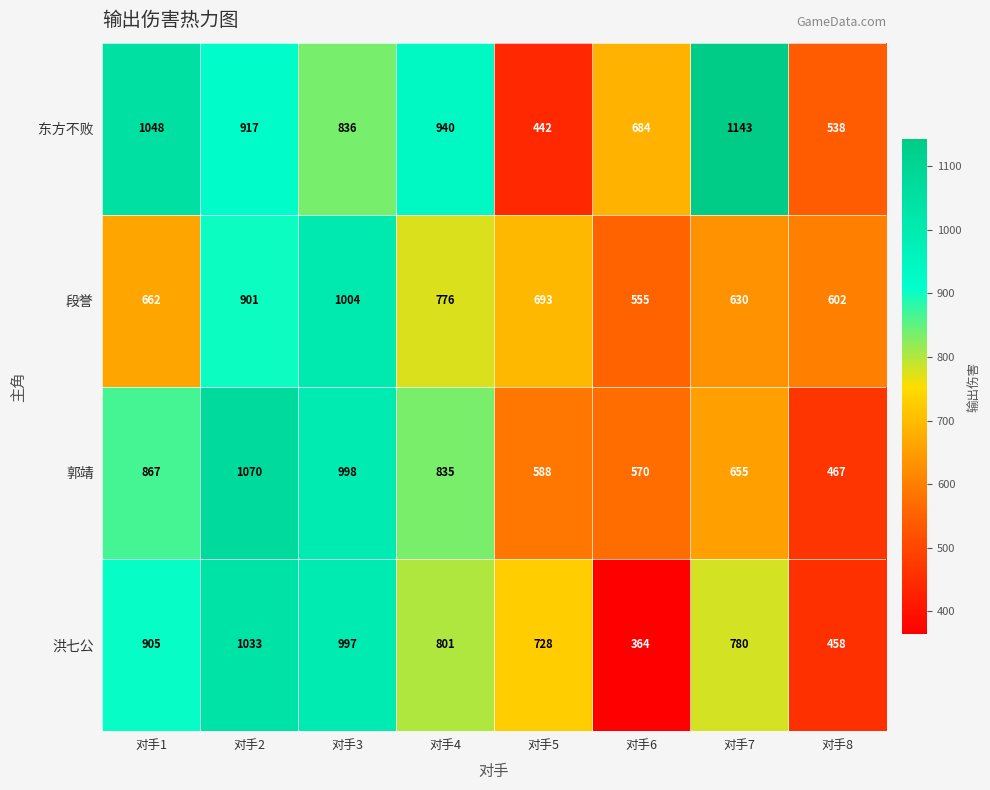

The 郭靖 series shows 1070 at 对手2. True or false?

True